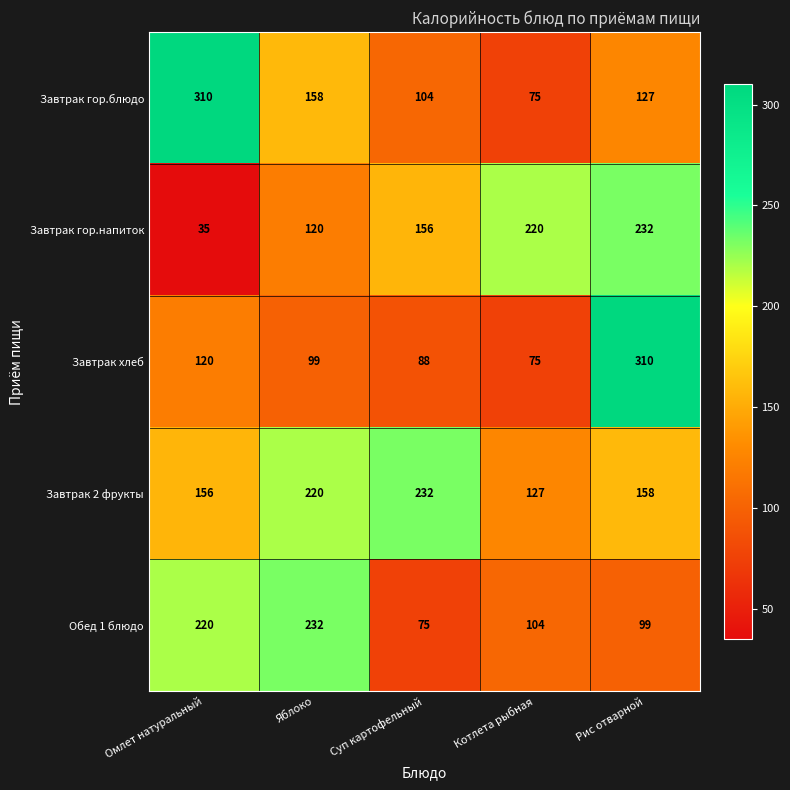

What is the spread (max minus min) of values at Омлет натуральный?

275